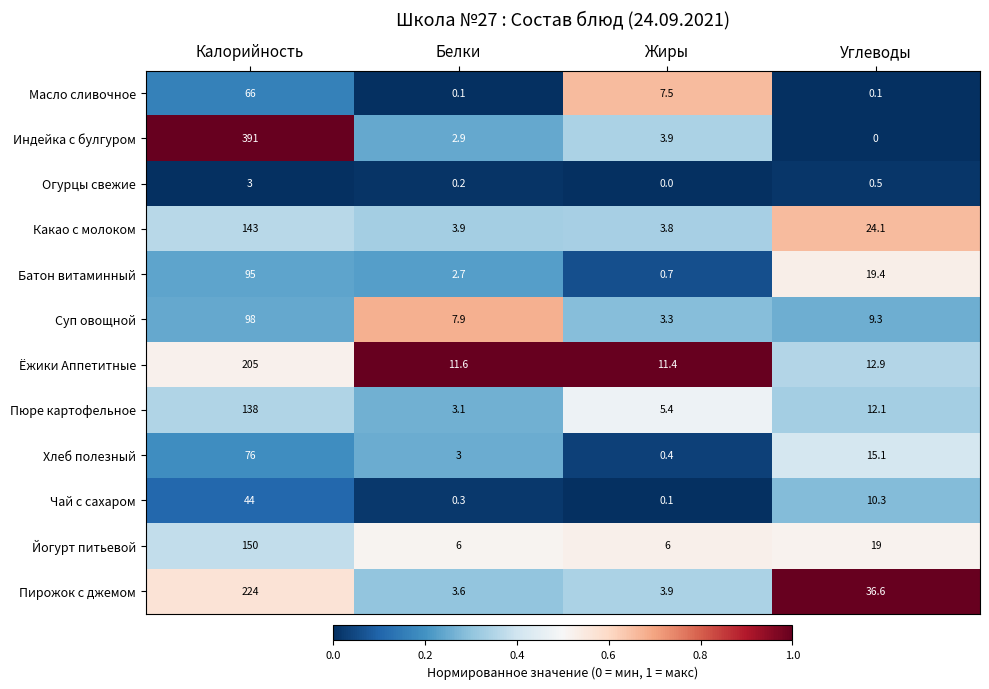

What is the greatest value displayed?

391.0